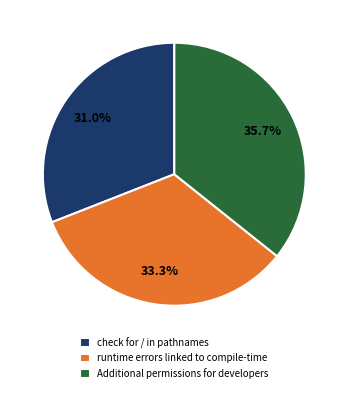

What is the ratio of the value at check for / in pathnames to the value at runtime errors linked to compile-time?

0.9